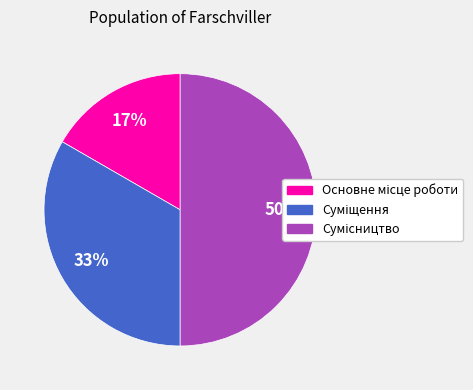

To the nearest percent, what is the difference between the largest and smallest slice percentages?

33%